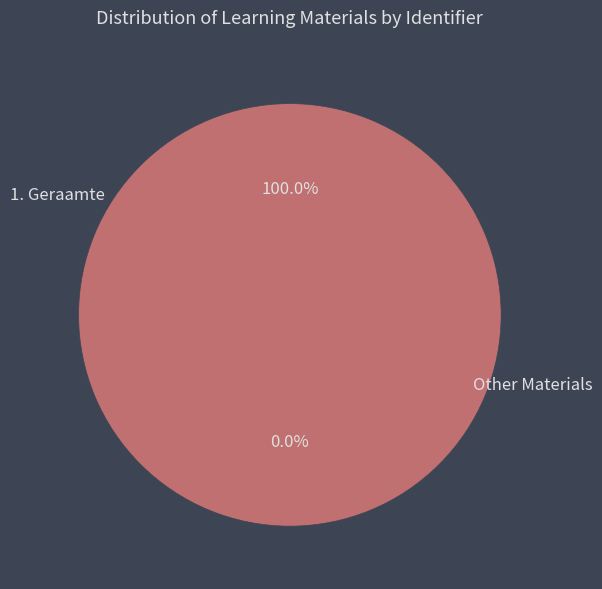

Which category has the biggest portion of the pie?

Volgend onderwerp